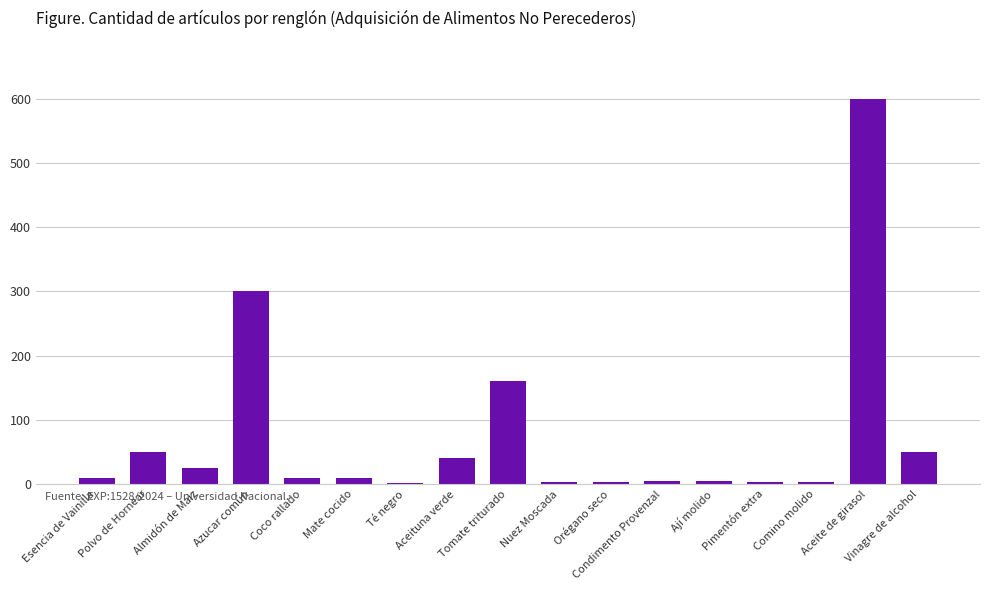

What is the change in value from Nuez Moscada to Orégano seco?

+1